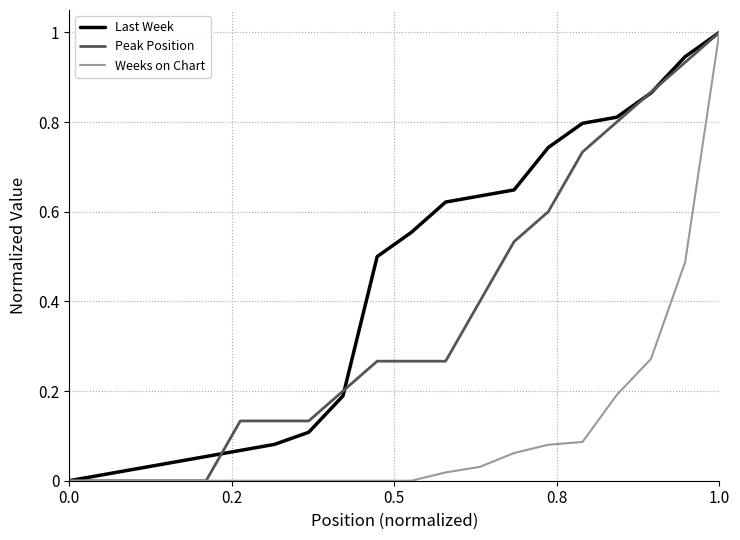

Which series has the largest range (max minus min)?

Weeks on Chart